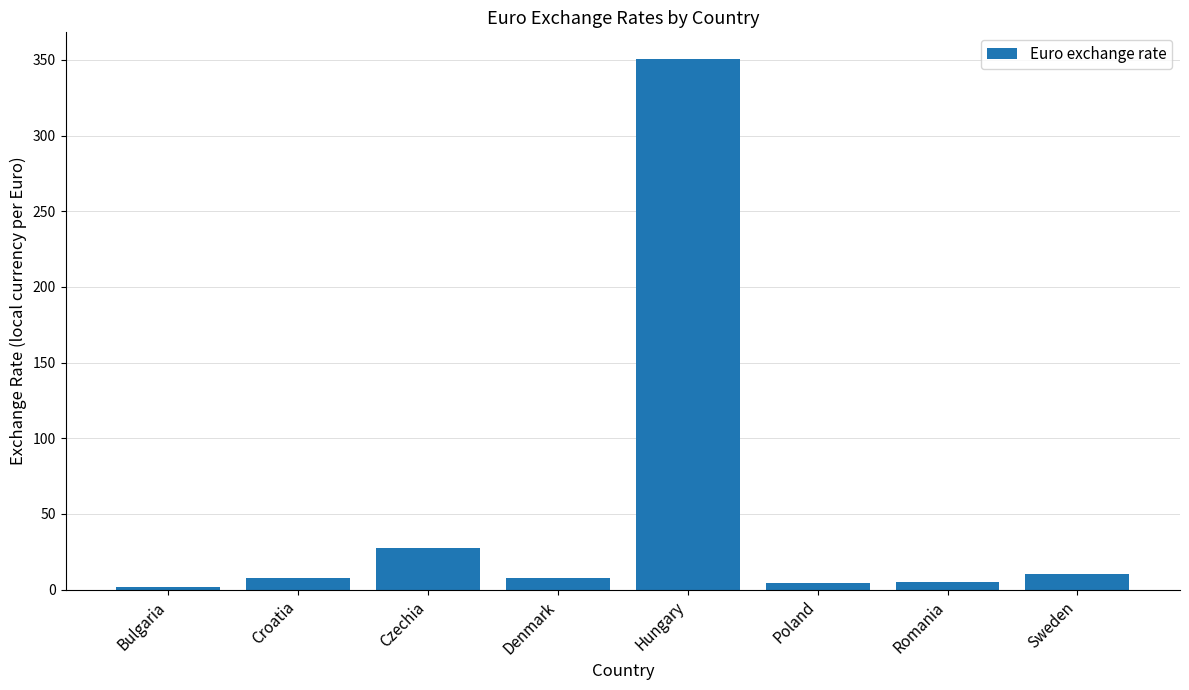

What is the ratio of the value at Denmark to the value at Croatia?

1.0